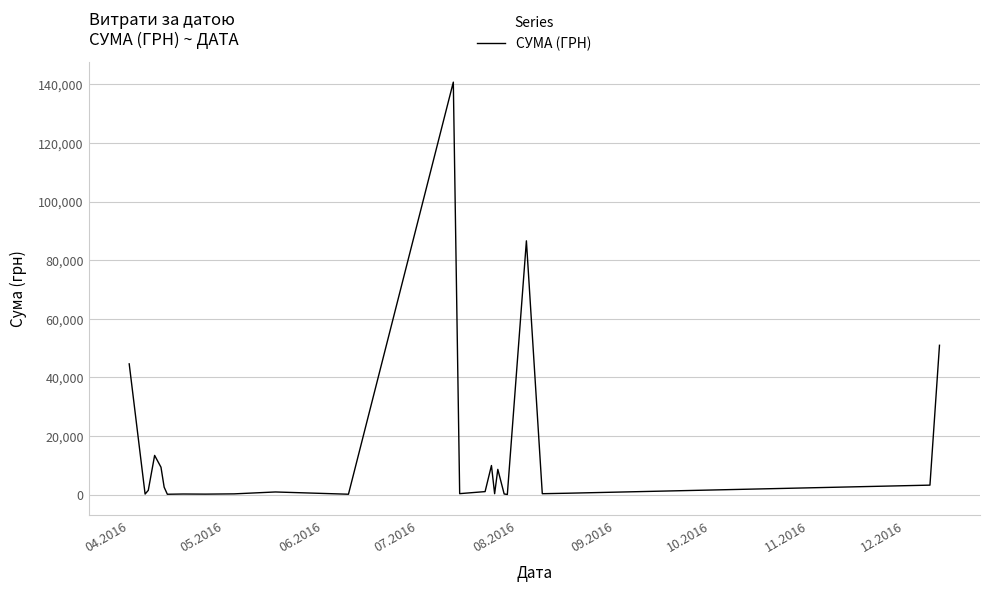

What is the maximum value shown in the chart?

140706.2